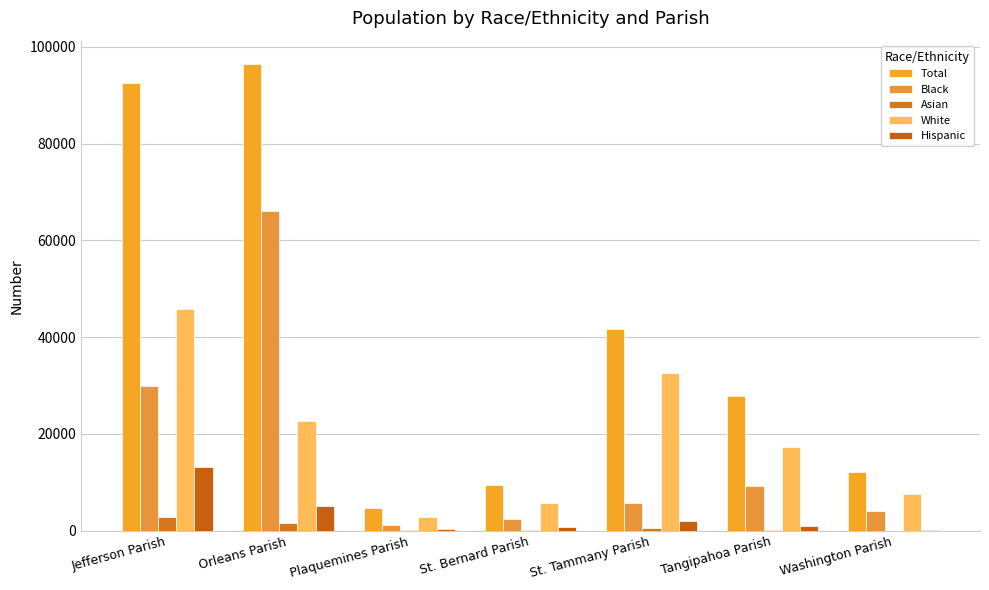

What is the difference between the Total values at Washington Parish and St. Tammany Parish?

29740